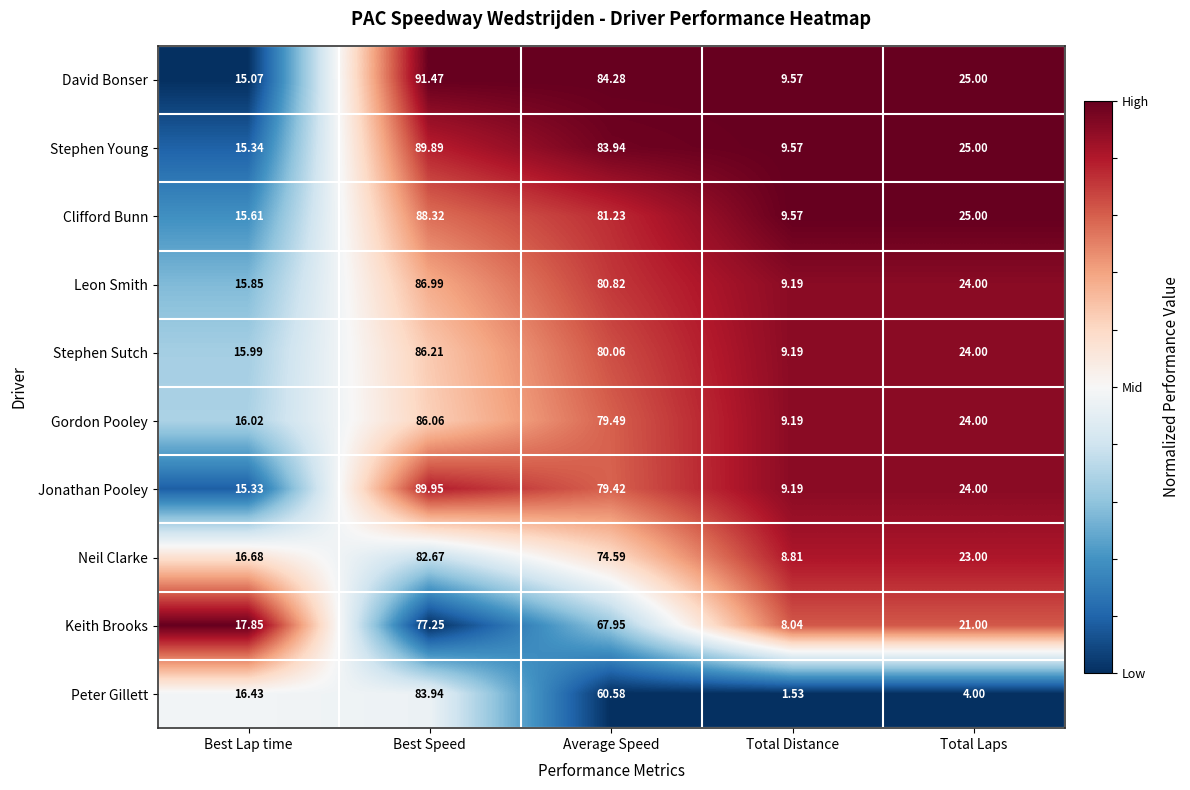

Which category has the highest value in the Neil Clarke series?

Best Speed